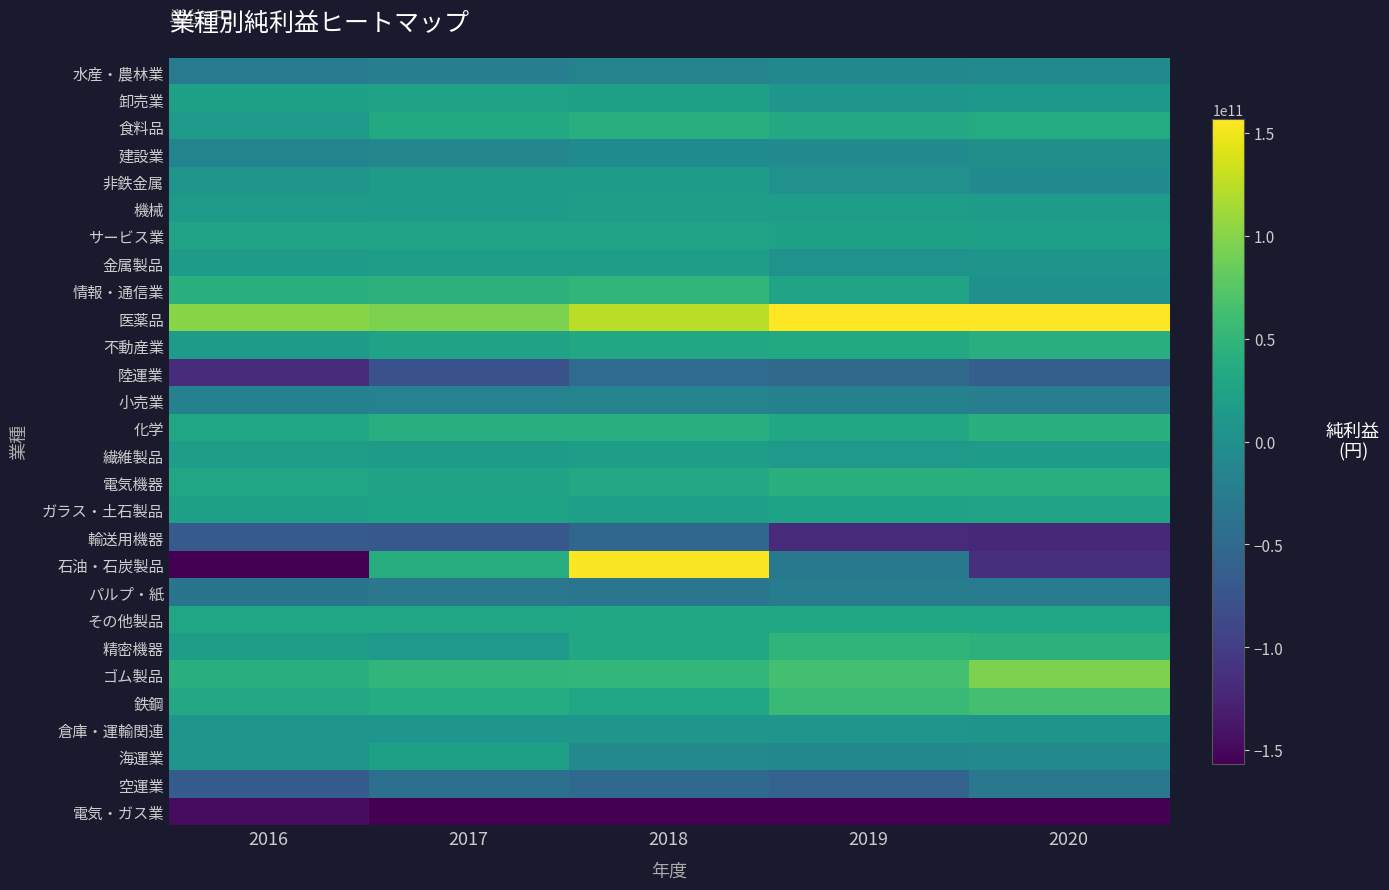

Which series has the largest range (max minus min)?

石油・石炭製品